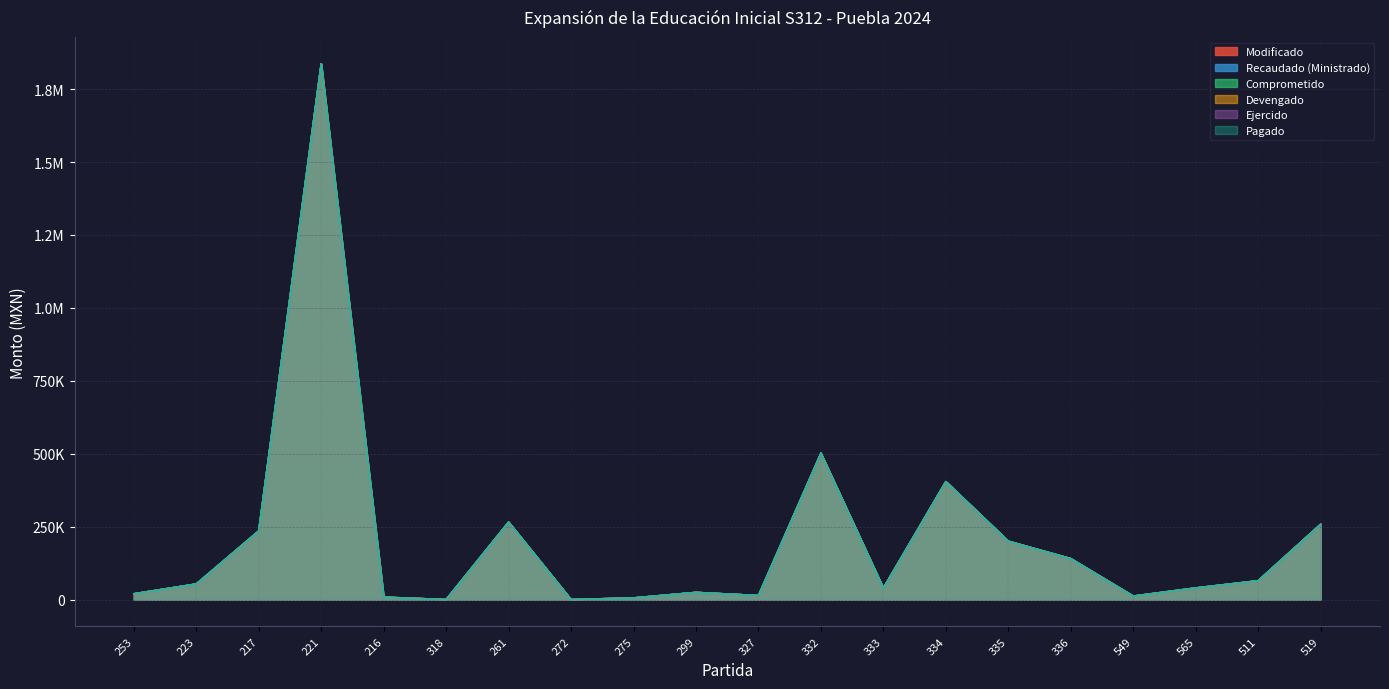

The Pagado series shows 2957.2 at 216. True or false?

False